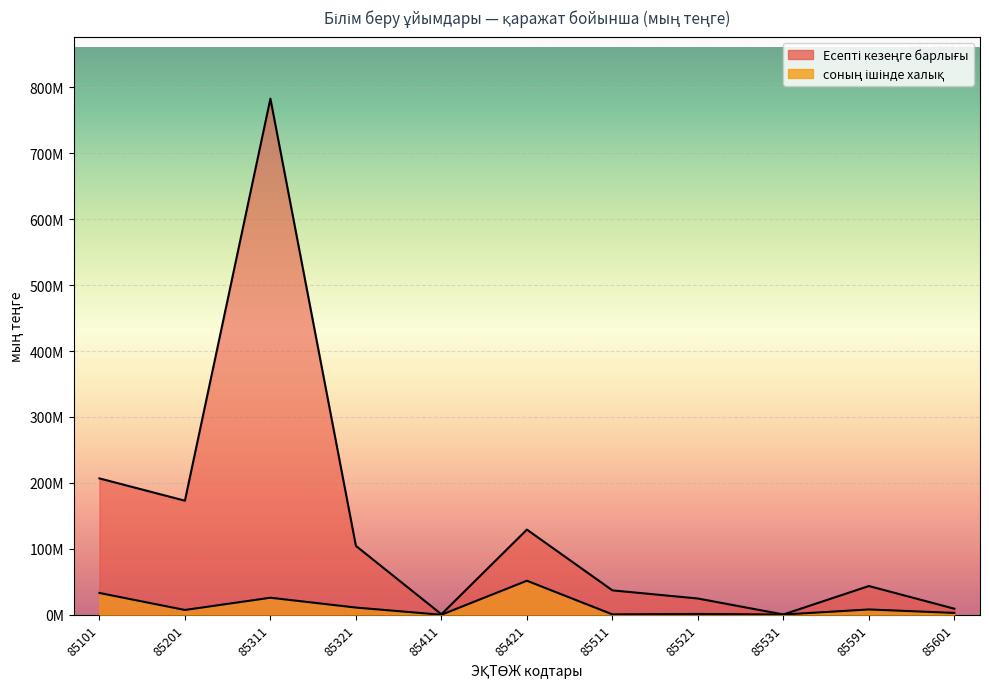

What are all the series names shown in the legend?

Есепті кезеңге барлығы, соның ішінде халық